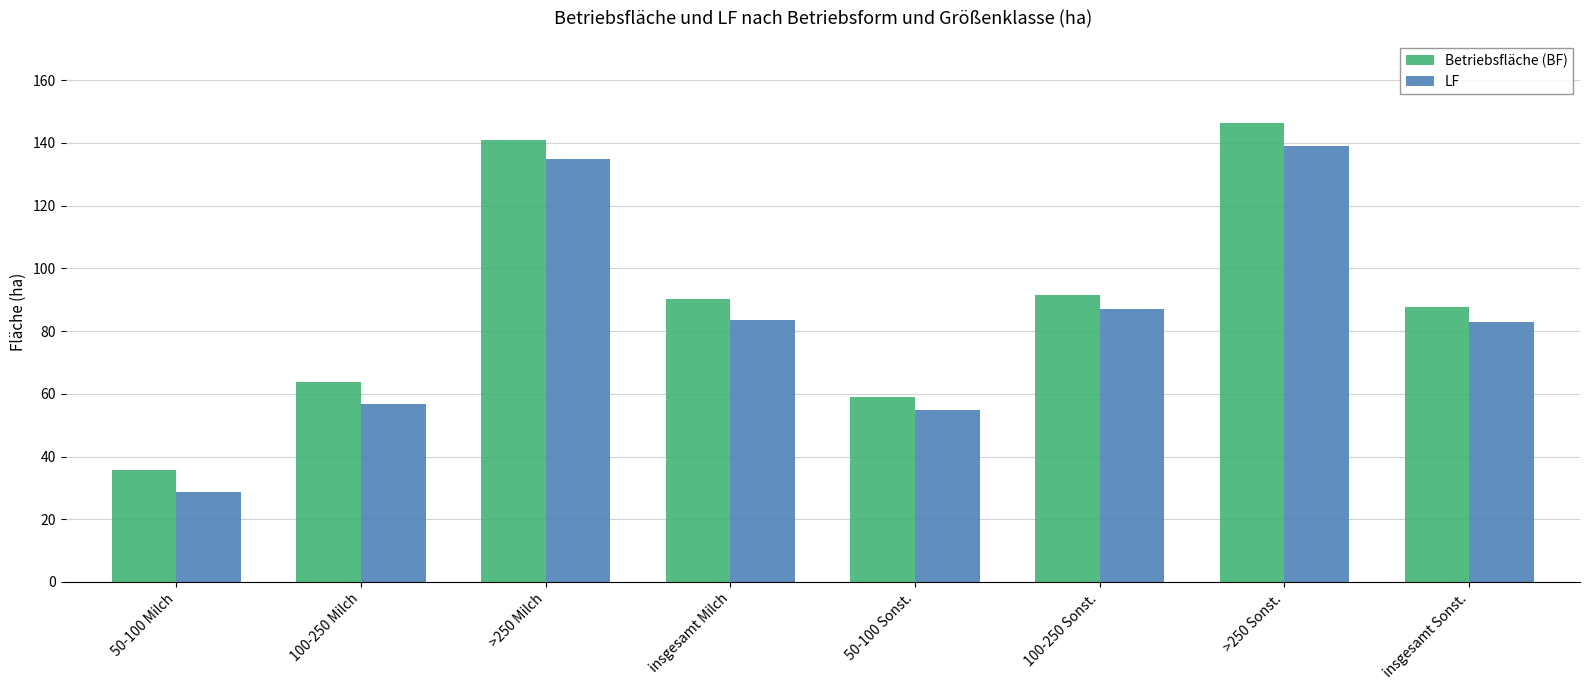

Rank the series by their maximum value, from lowest to highest.

LF, Betriebsfläche (BF)